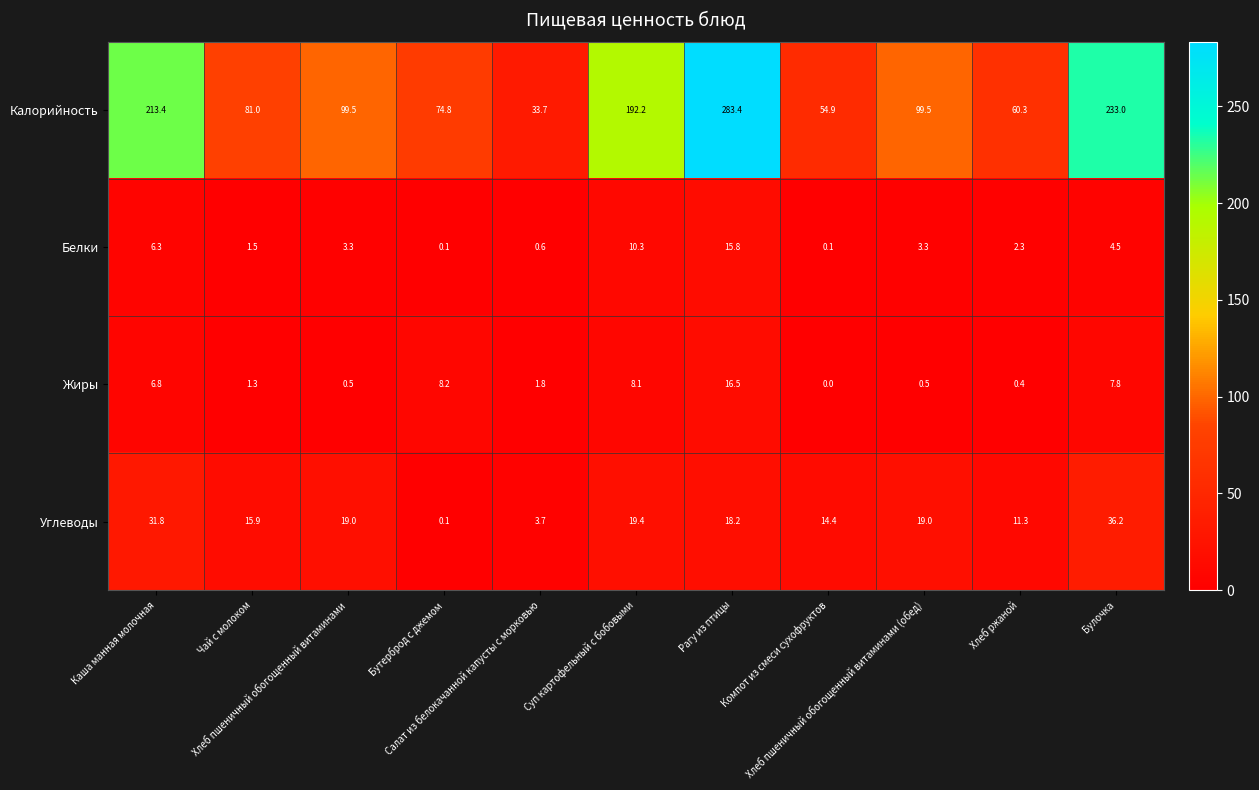

Rank the series by their maximum value, from lowest to highest.

Белки, Жиры, Углеводы, Калорийность